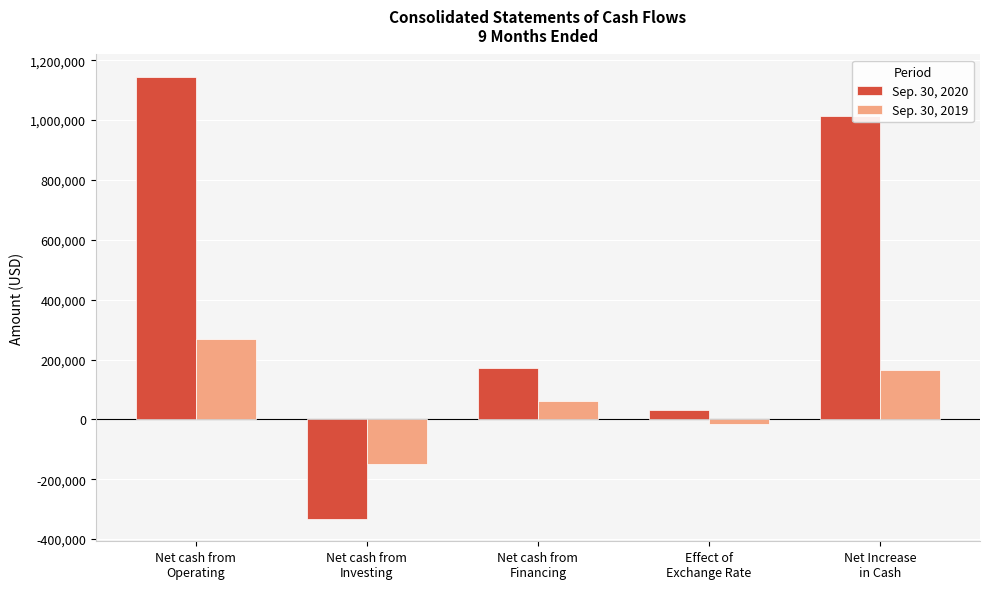

True or false: Sep. 30, 2019 has a value of 365871 at Net cash from
Operating.

False